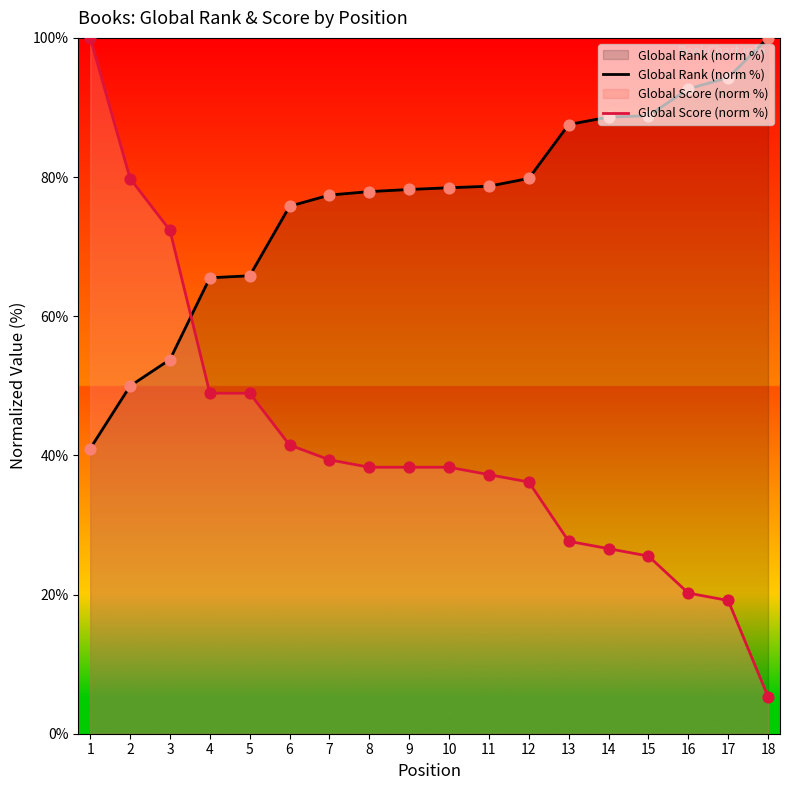

At how many categories does at least one series exceed 51?

18